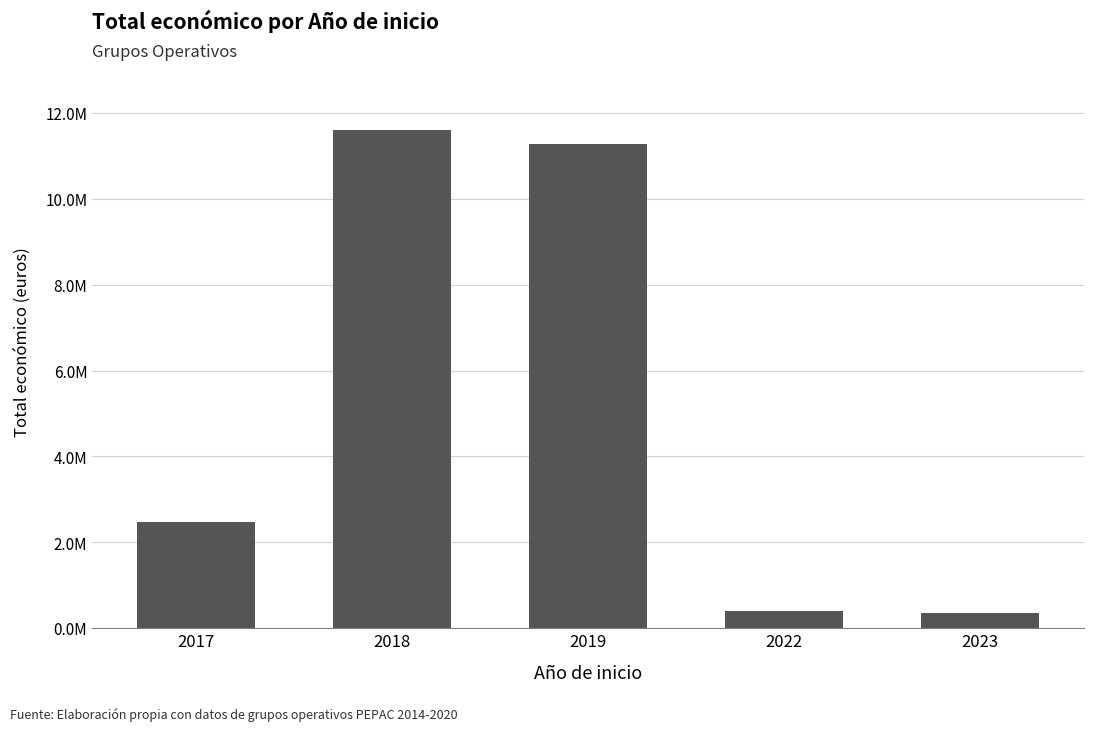

Reading left to right, what are all the values shown in this chart?

2017=2464572	2018=11606245	2019=11284843	2022=395340	2023=352139